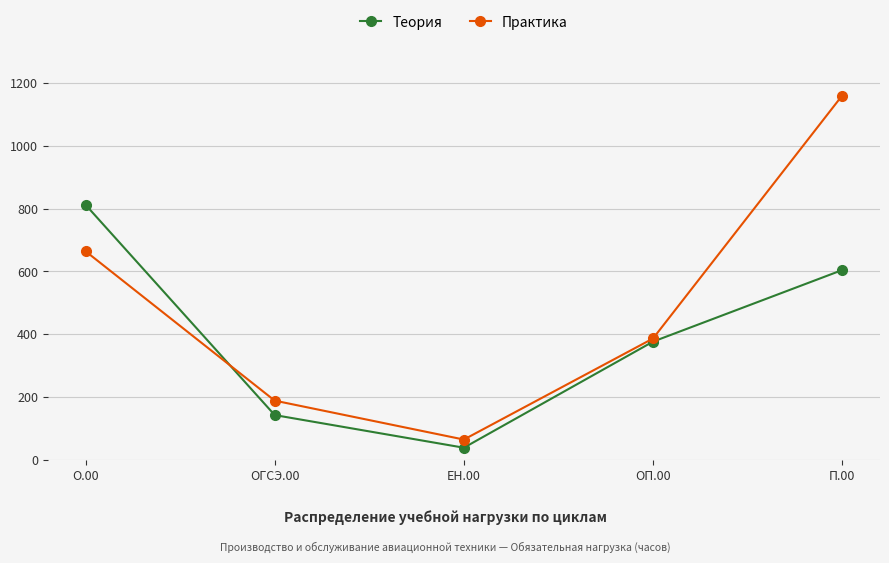

At which category is the sum across all series the highest?

П.00